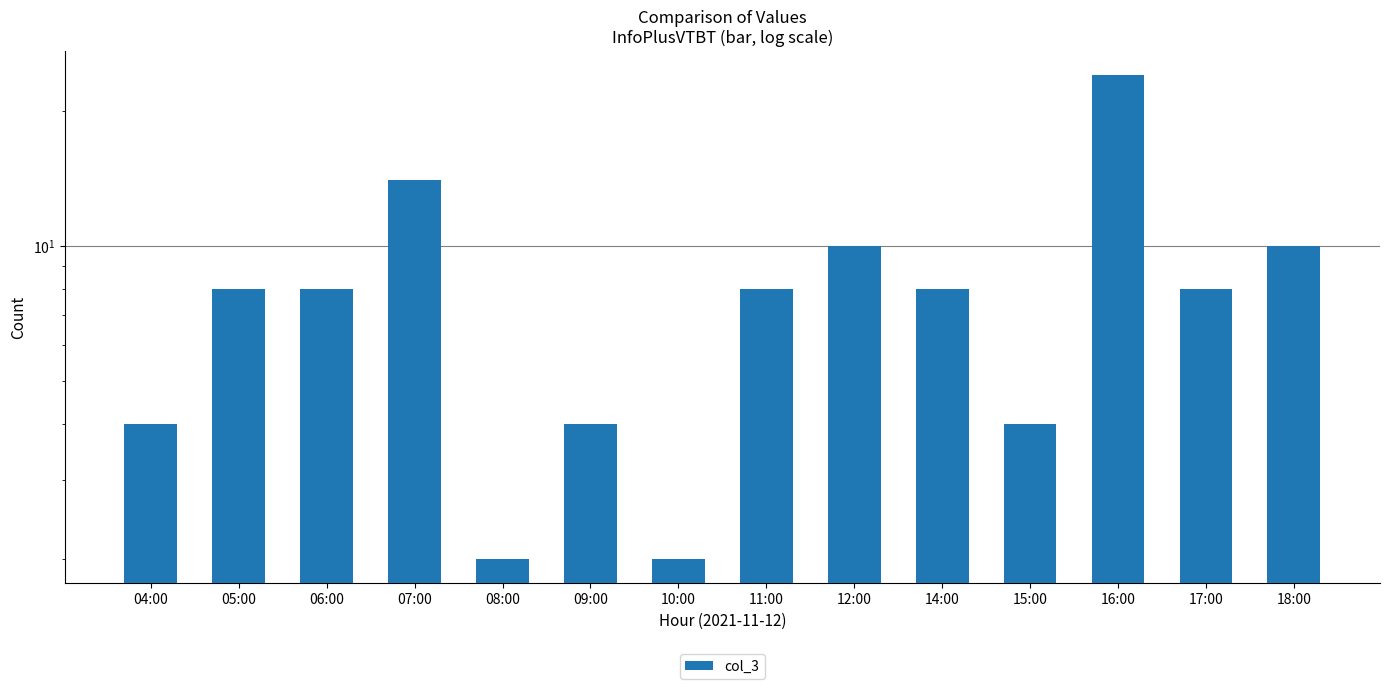

What is the label of the 12th bar from the right?

06:00